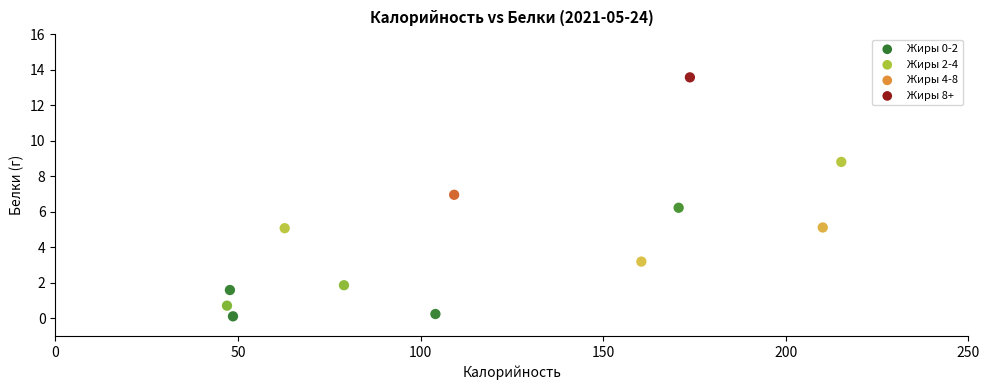

What is the range of X values (max minus min)?

168.2